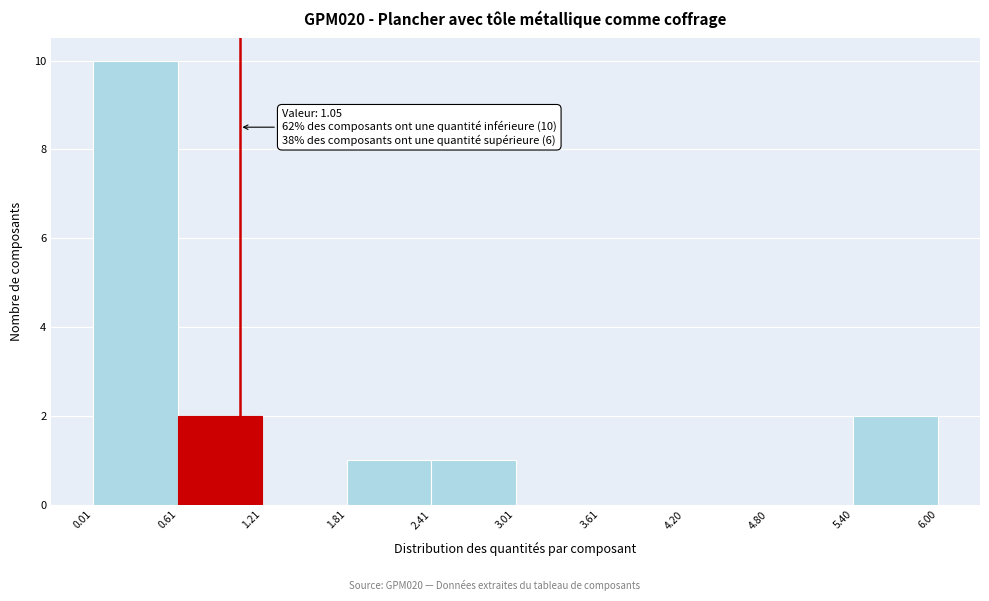

Which range on the x-axis has the tallest bar?

0.01 to 0.61